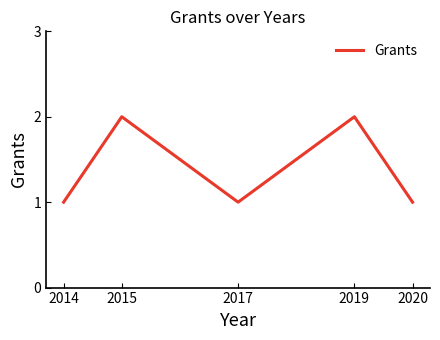

Where is the first local minimum?

2017